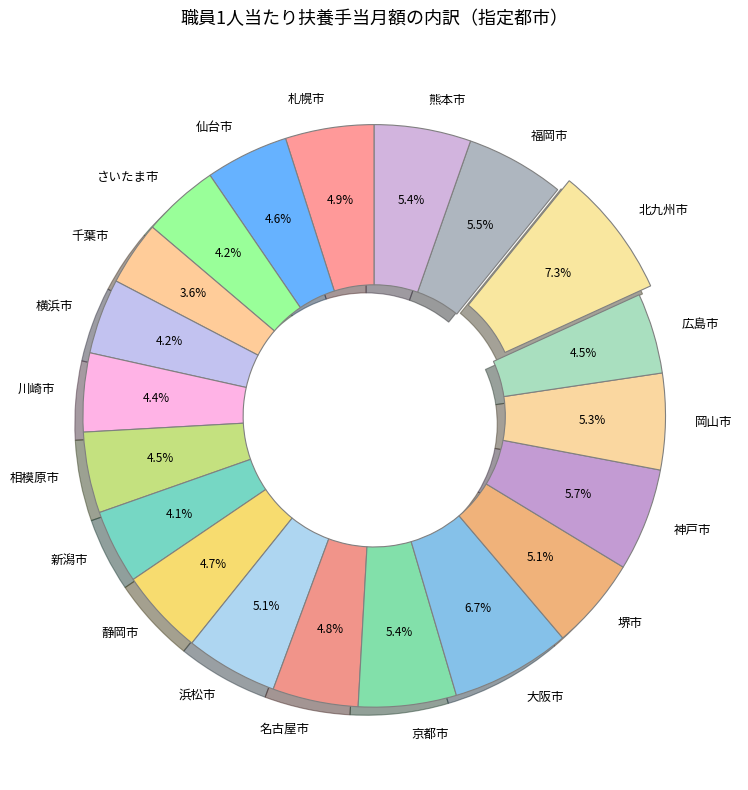

Is 静岡市 the majority of the pie?

No